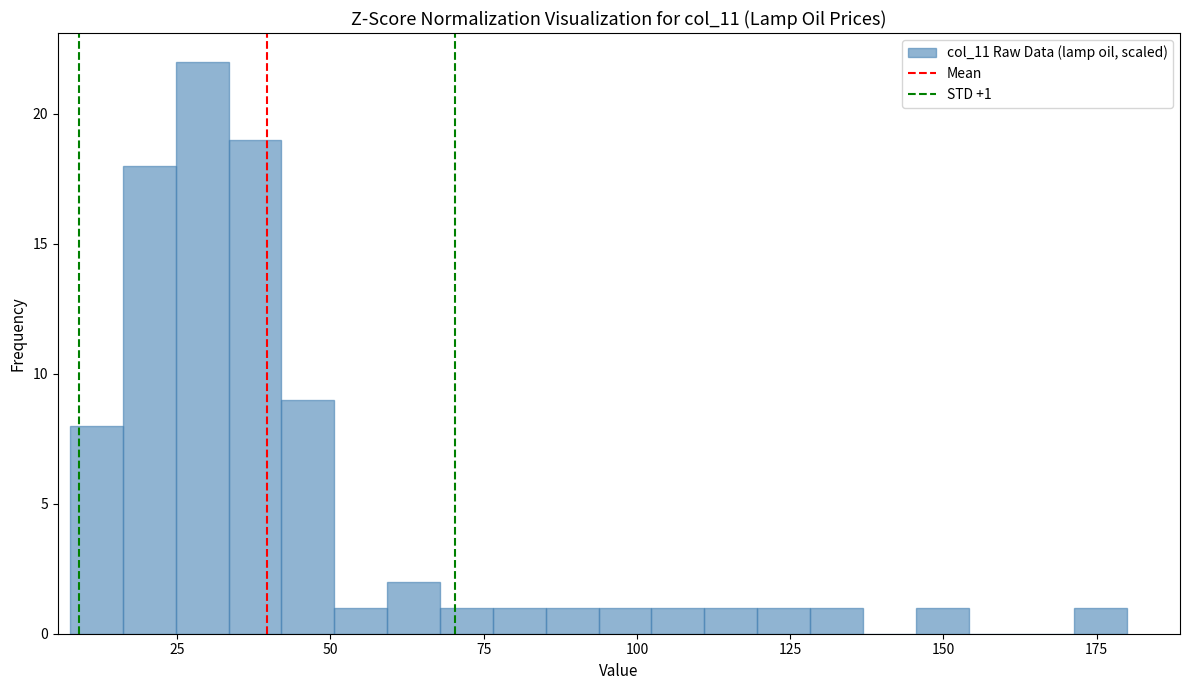

Read against the x-axis, roughly where is the centre of the tallest bar?

30